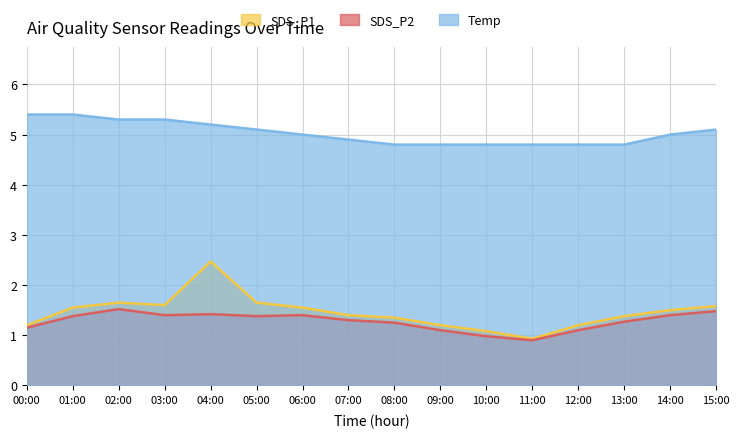

Which series has the largest total across all categories?

Temp